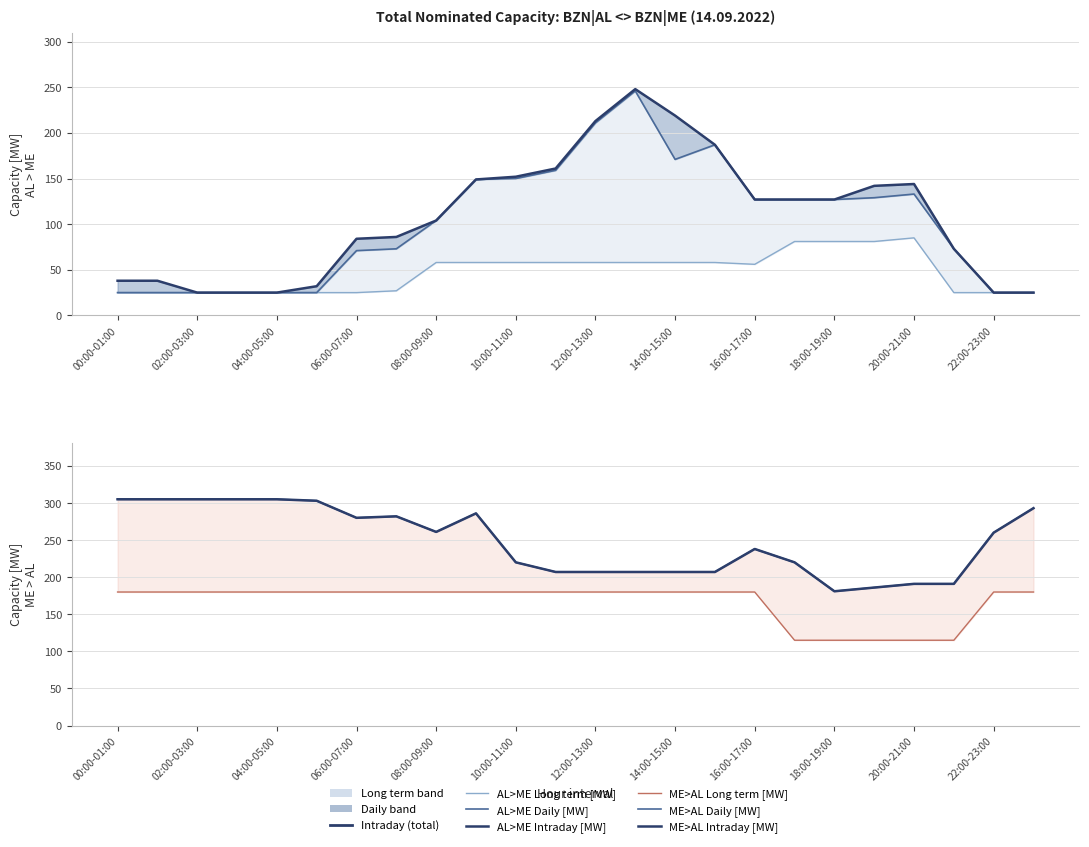

At which category is the sum across all series the highest?

13